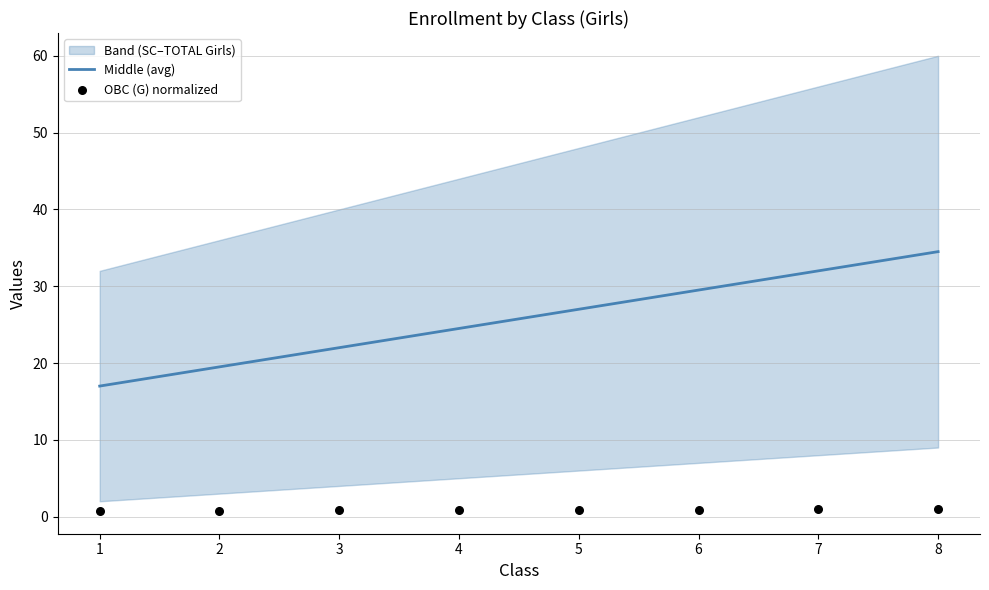

At which category is the sum across all series the highest?

8